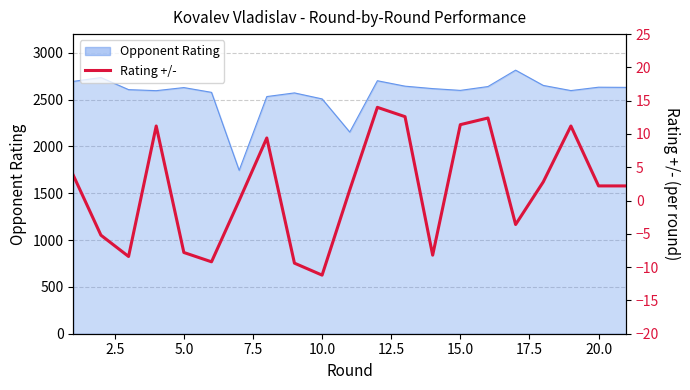

What is the difference between the values at 17.5 and 19?

7.2